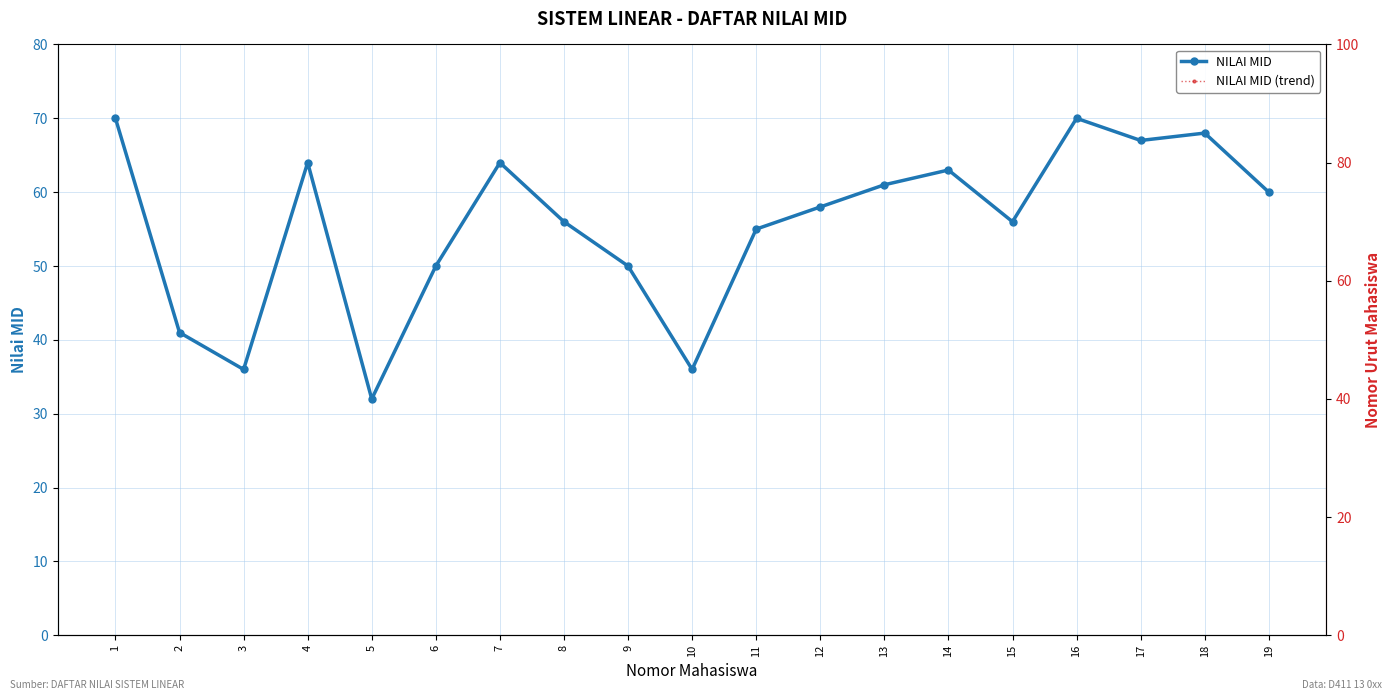

At which category does the chart reach its peak across all series?

1